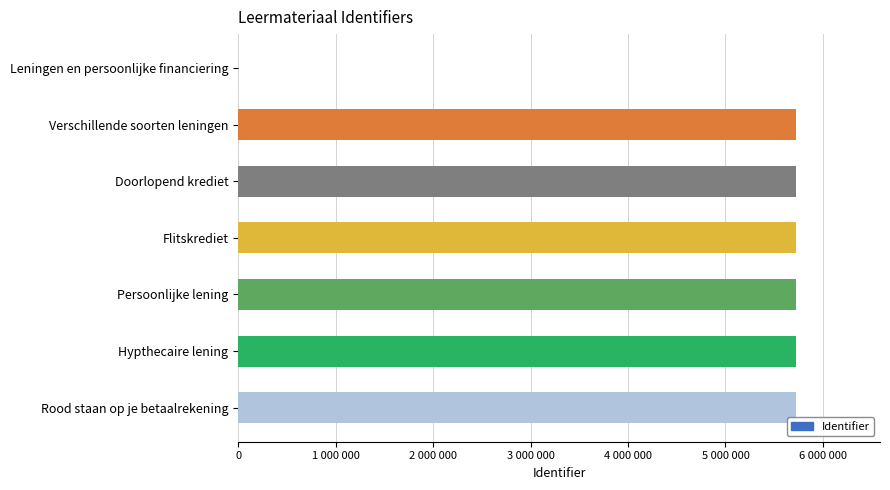

Are the bars horizontal?

Yes